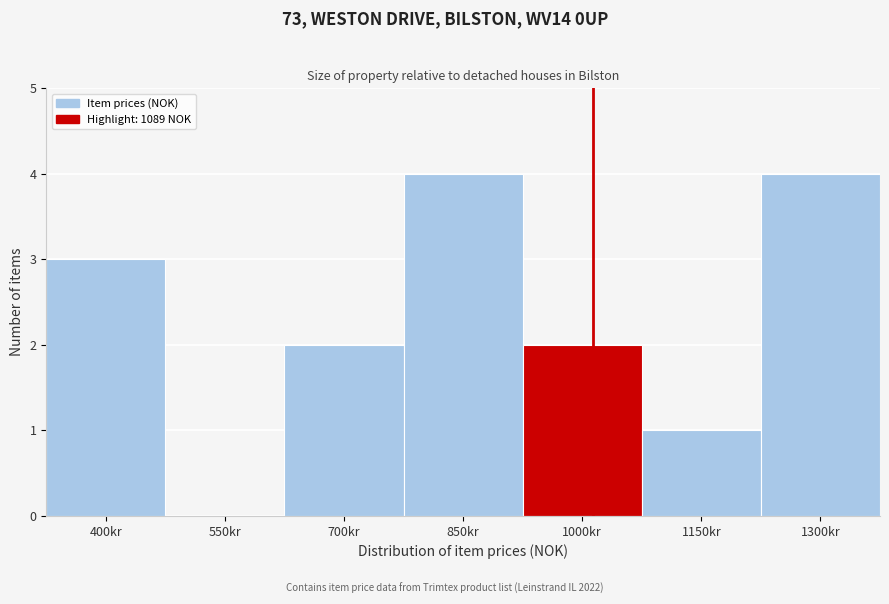

Reading left to right, transcribe all the data shown in this chart.

400kr=3	550kr=0	700kr=2	850kr=4	1000kr=2	1150kr=1	1300kr=4